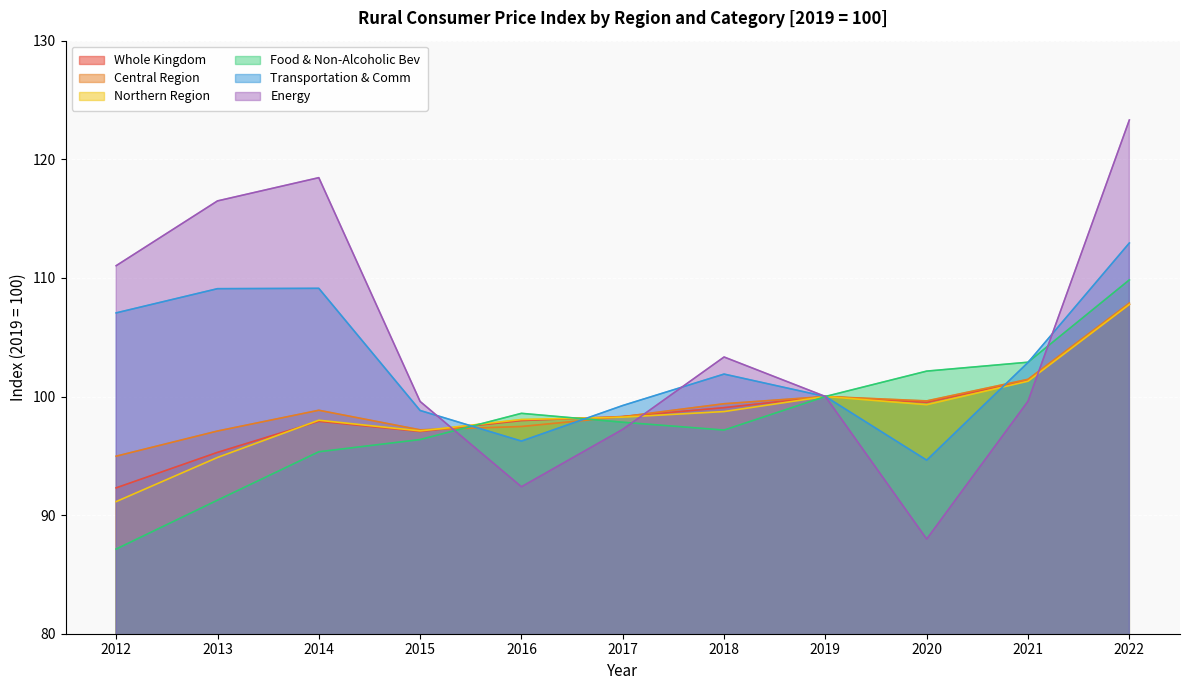

Which category has the highest value in the Energy series?

2022